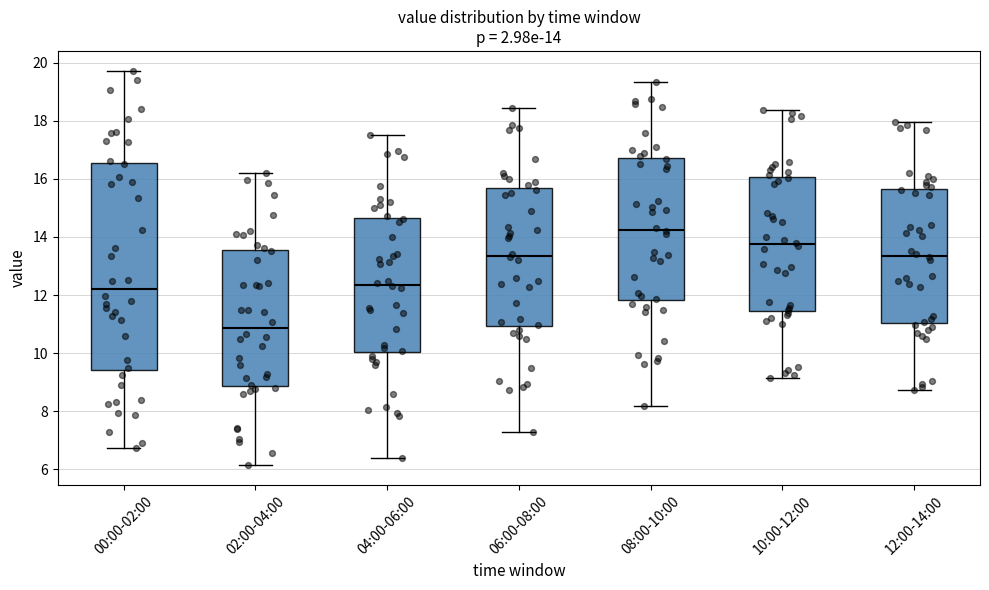

Which box has the lowest median line?

02:00-04:00